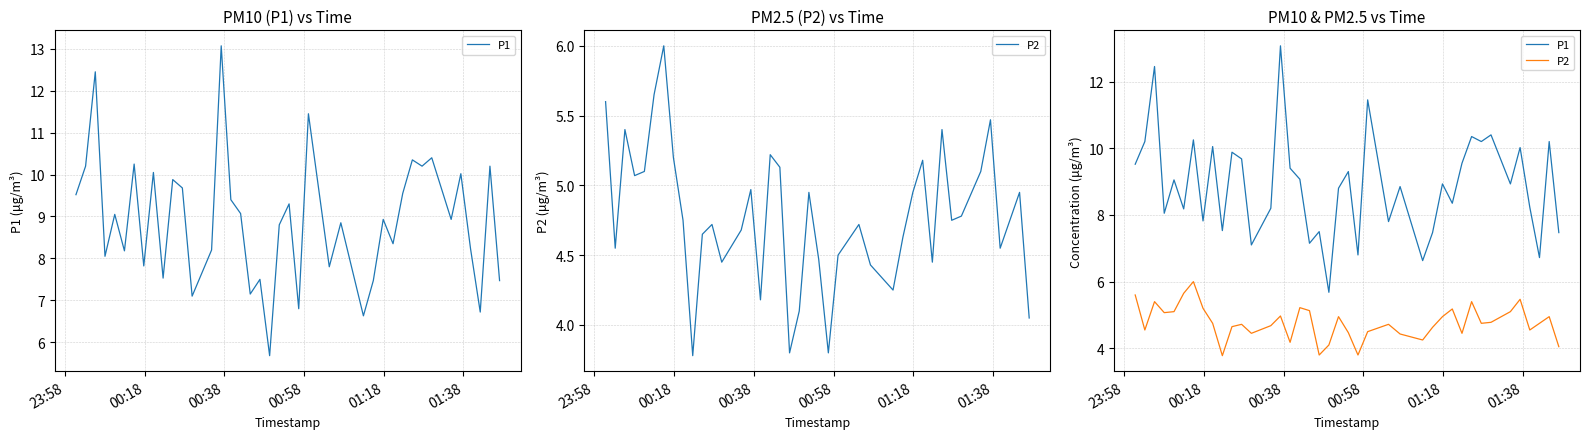

How many lines are shown in the chart?

2